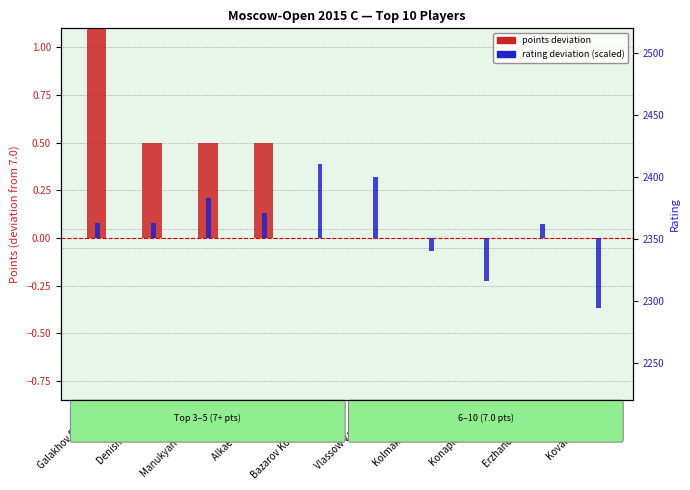

Rank the categories by points deviation value from highest to lowest.

Galakhov Sergey, Denishev Marat, Manukyan Sargis V., Alkaev Roman, Bazarov Konstantin, Vlassow Valentin, Kolmakov Pavel, Konaplev Anton, Erzhanov Arman, Kovalev Vitaly